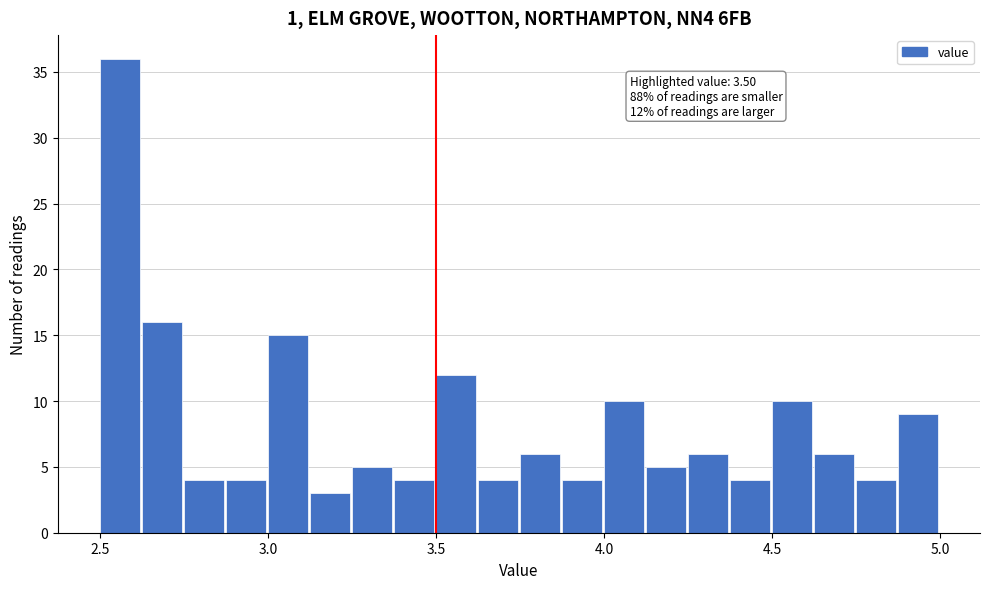

Around what value on the x-axis is the tallest bar? Give the approximate position of its centre, as read against the axis.

2.55